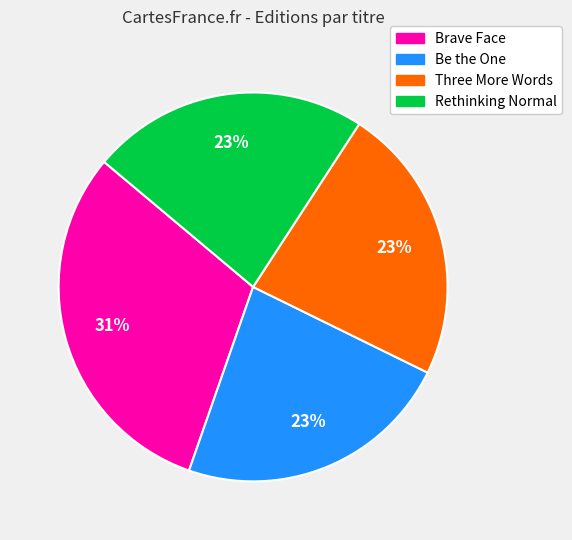

Does any single category account for the majority?

No